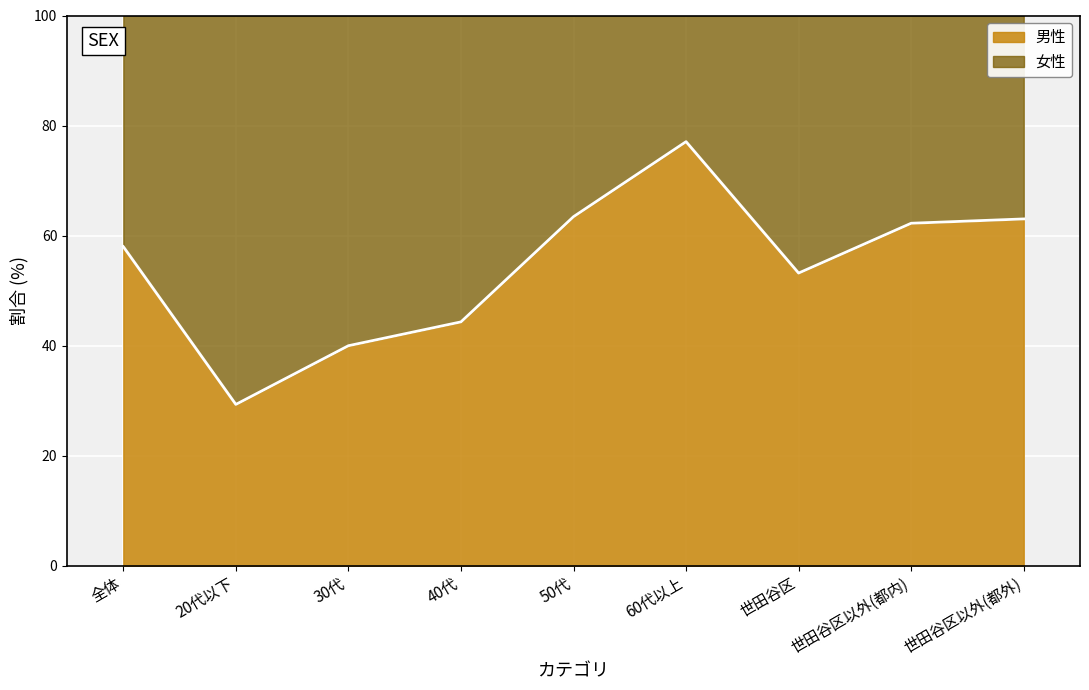

How many lines are shown in the chart?

2